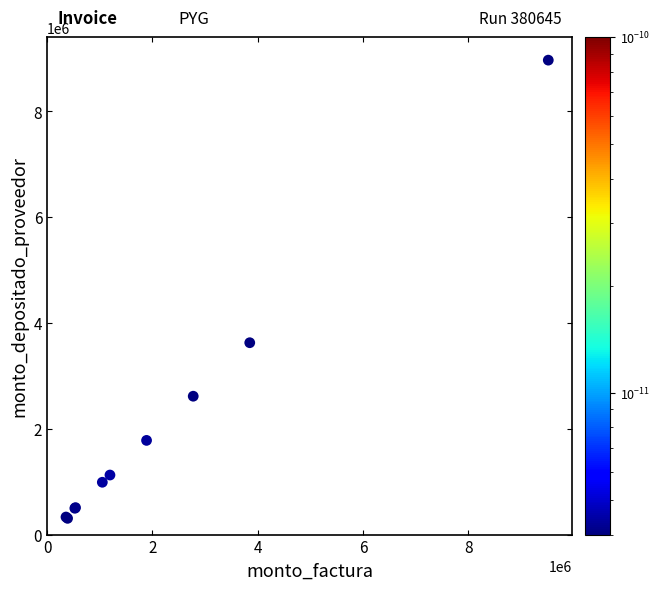

What Y value in the scatter plot is closest to 4637110?

3626420